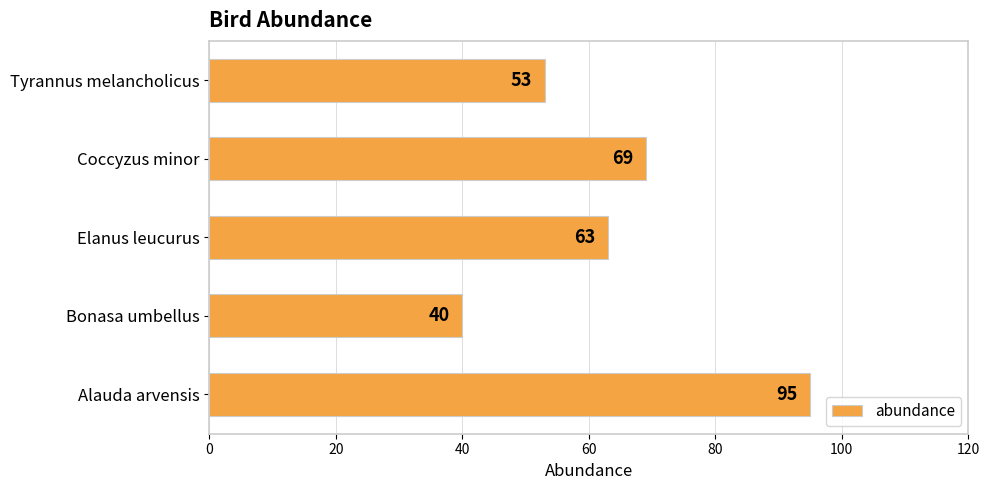

How many data points are less than 63?

2